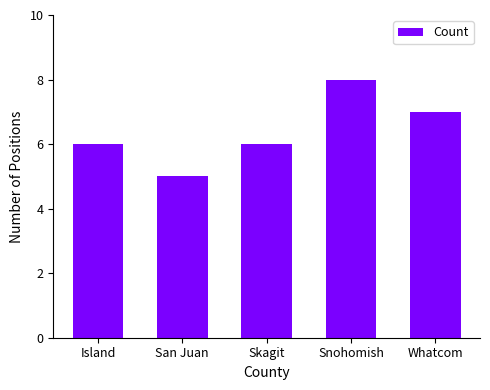

Reading right to left, extract all data points from this chart.

7	8	6	5	6